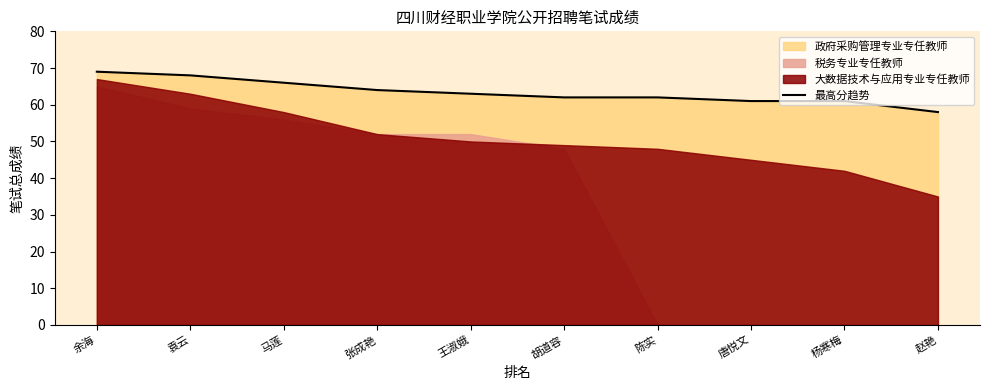

At which category does the chart reach its peak across all series?

余海